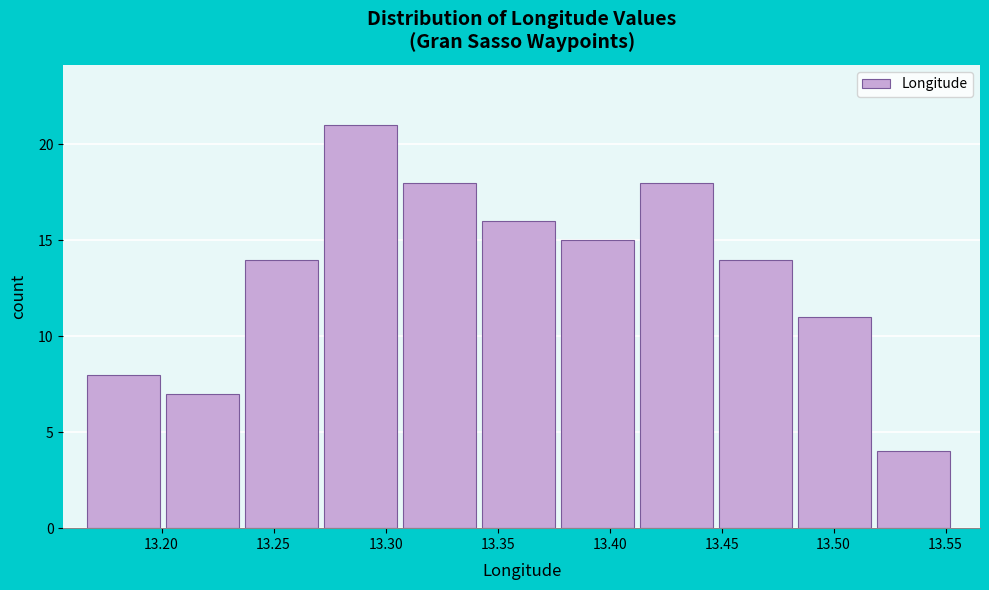

Which range on the x-axis has the tallest bar?

13.275 to 13.310